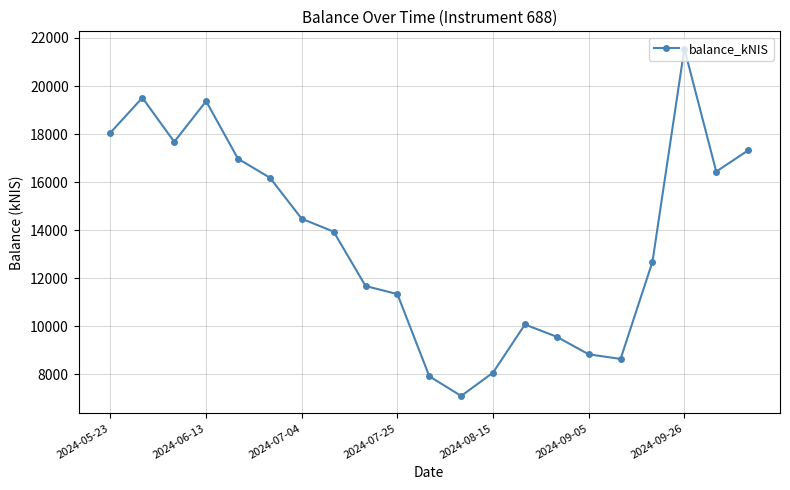

True or false: there are more than 2 points higher than both neighbors.

True